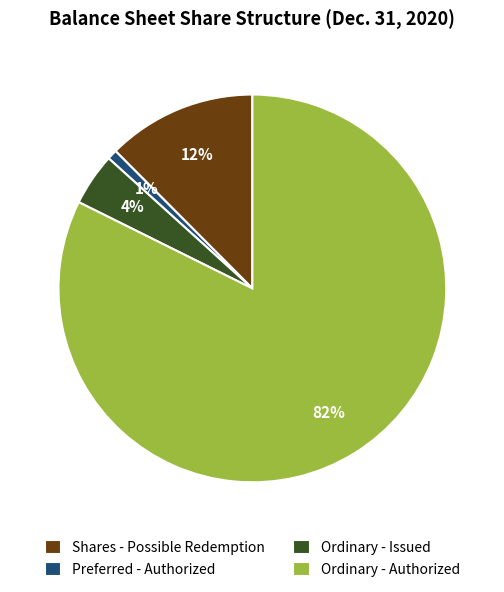

The Preferred - Authorized slice represents 1% of the pie. True or false?

True